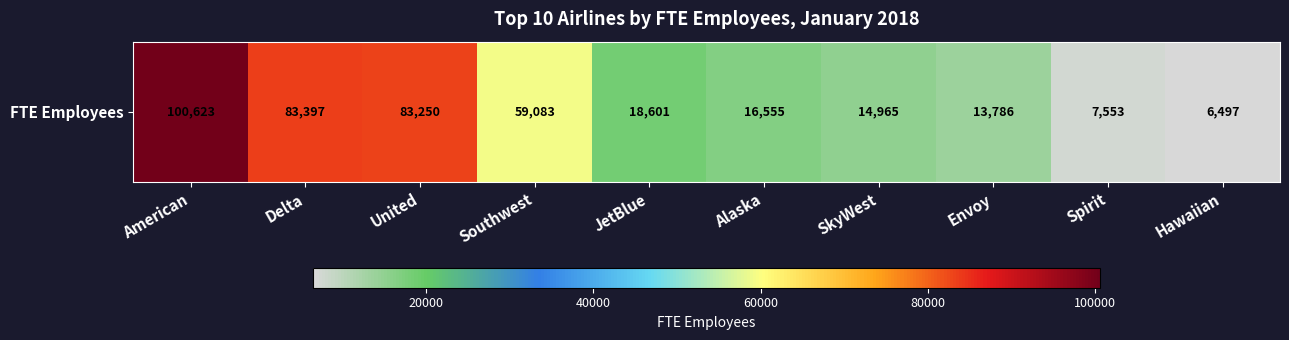

Between Spirit and SkyWest, which is larger?

SkyWest